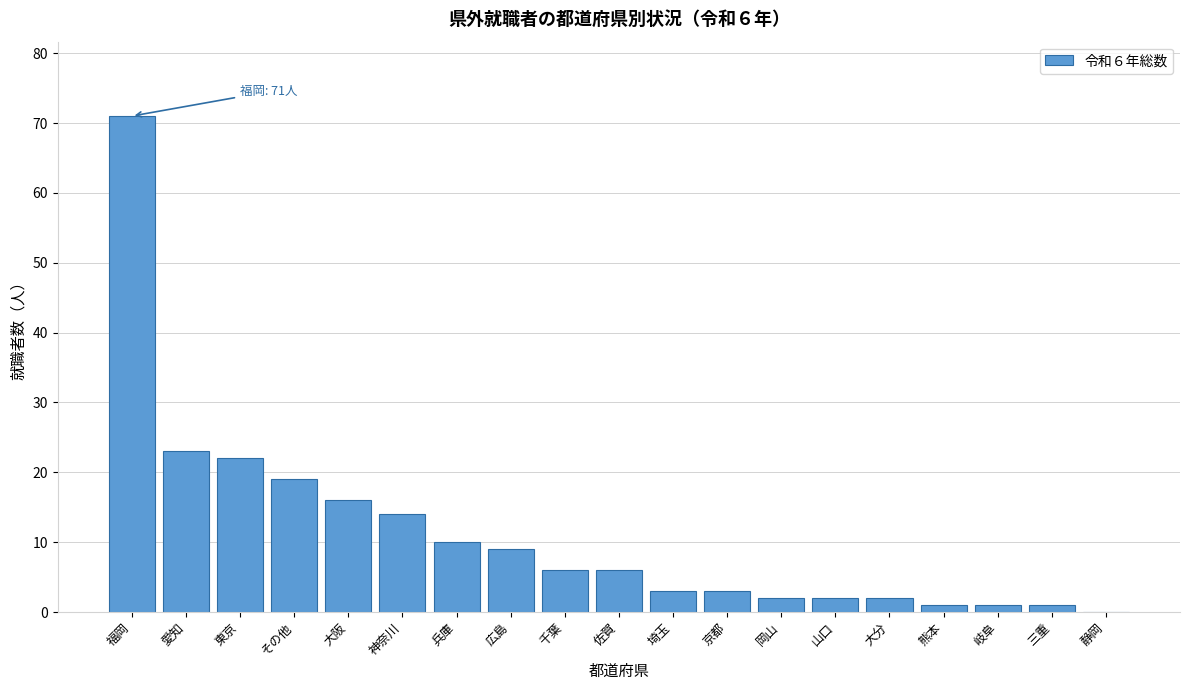

Reading right to left, what are all the values shown in this chart?

静岡=0	三重=1	岐阜=1	熊本=1	大分=2	山口=2	岡山=2	京都=3	埼玉=3	佐賀=6	千葉=6	広島=9	兵庫=10	神奈川=14	大阪=16	その他=19	東京=22	愛知=23	福岡=71